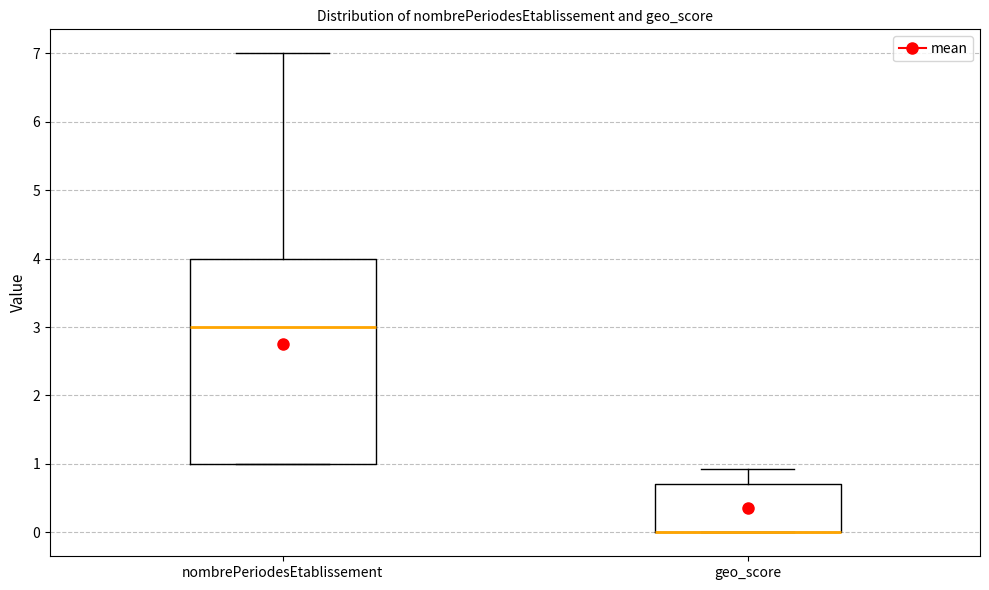

Reading left to right, read every box against the y-axis: the position of its median line, the range the box covers, and the ends of its whiskers. The values are not printed on the chart, so give them approximately, as read against the axis.

nombrePeriodesEtablissement: median 3.0, box 1.0 to 4.0, whiskers 1.0 to 7.0
geo_score: median 0.0 (drawn on the box's lower edge), box 0.0 to 0.7, whiskers 0.0 to 0.9